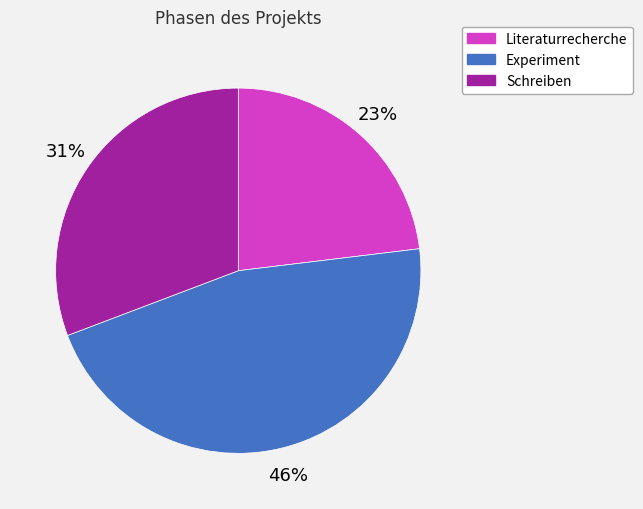

Combined, do Schreiben and Literaturrecherche account for over 50%?

Yes